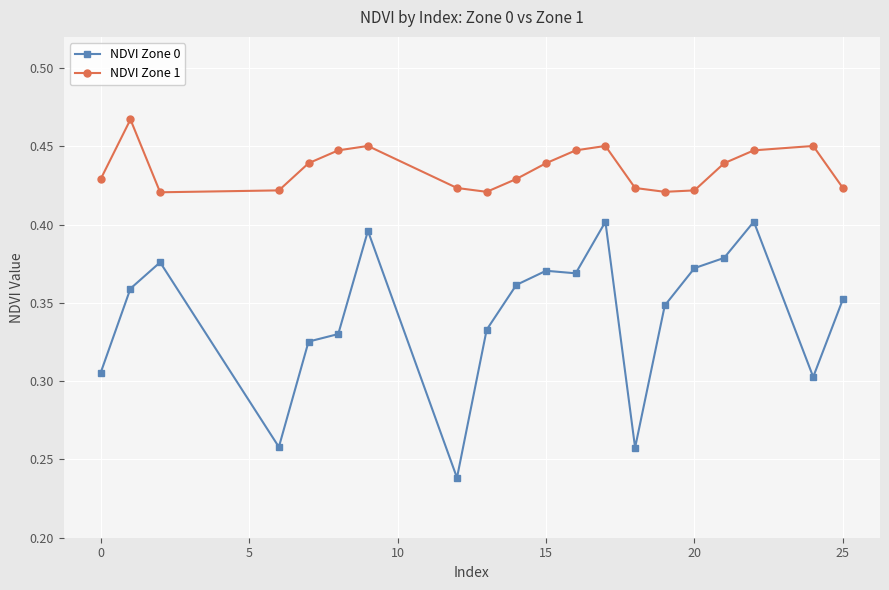

How many NDVI Zone 1 values are between 0 and 1?

20